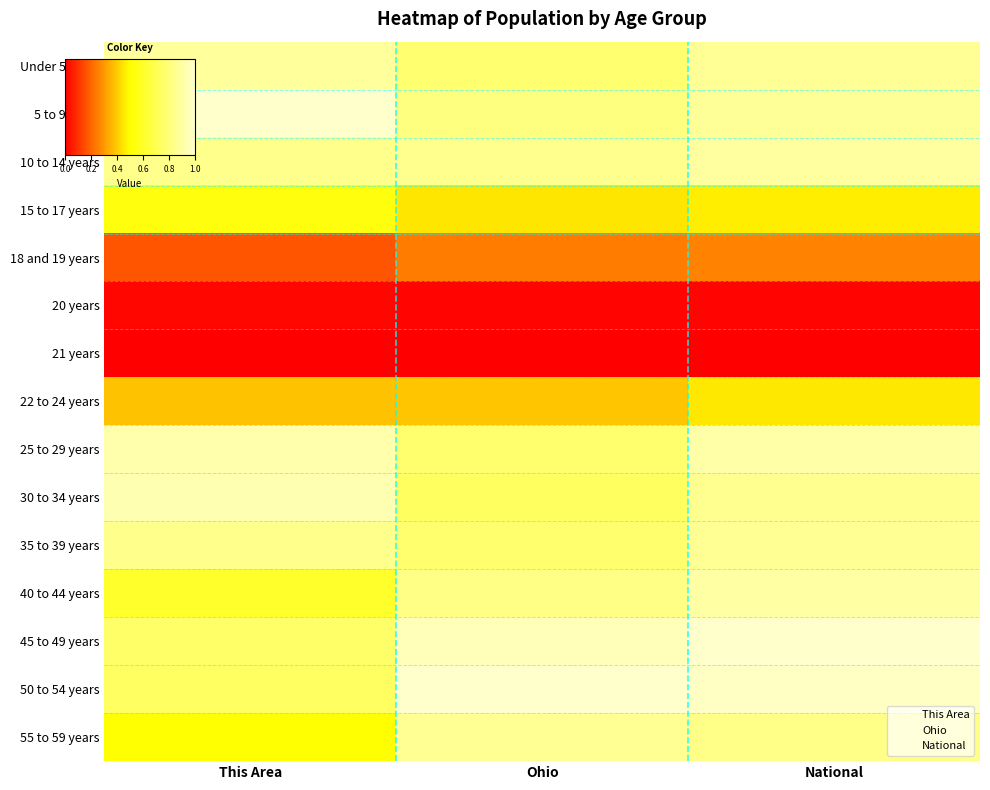

At which category is the sum across all series the highest?

National